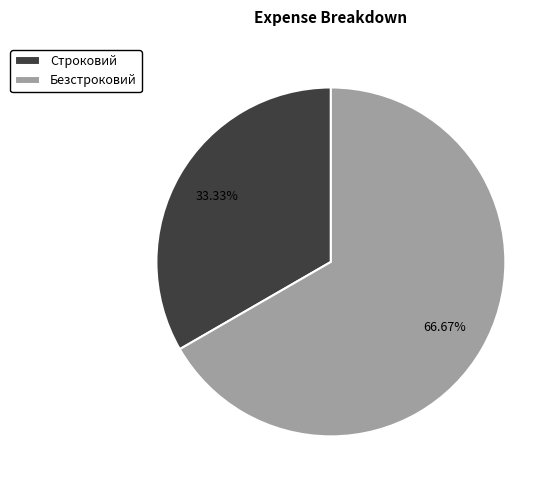

Which category accounts for the majority?

Безстроковий